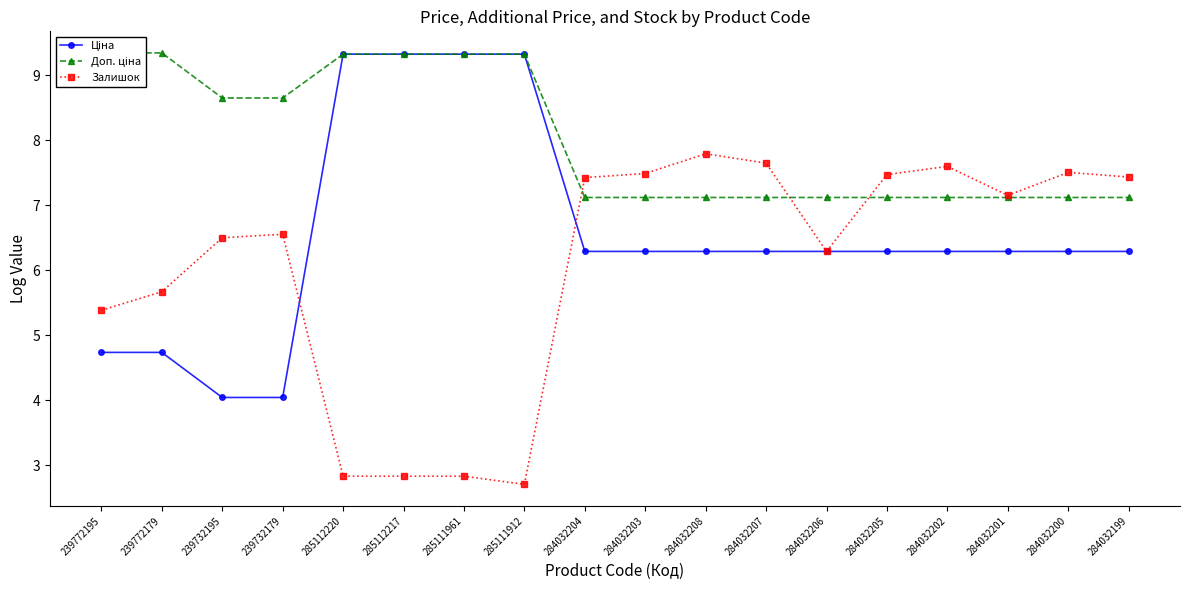

The Залишок series shows 3.3 at 284032207. True or false?

False